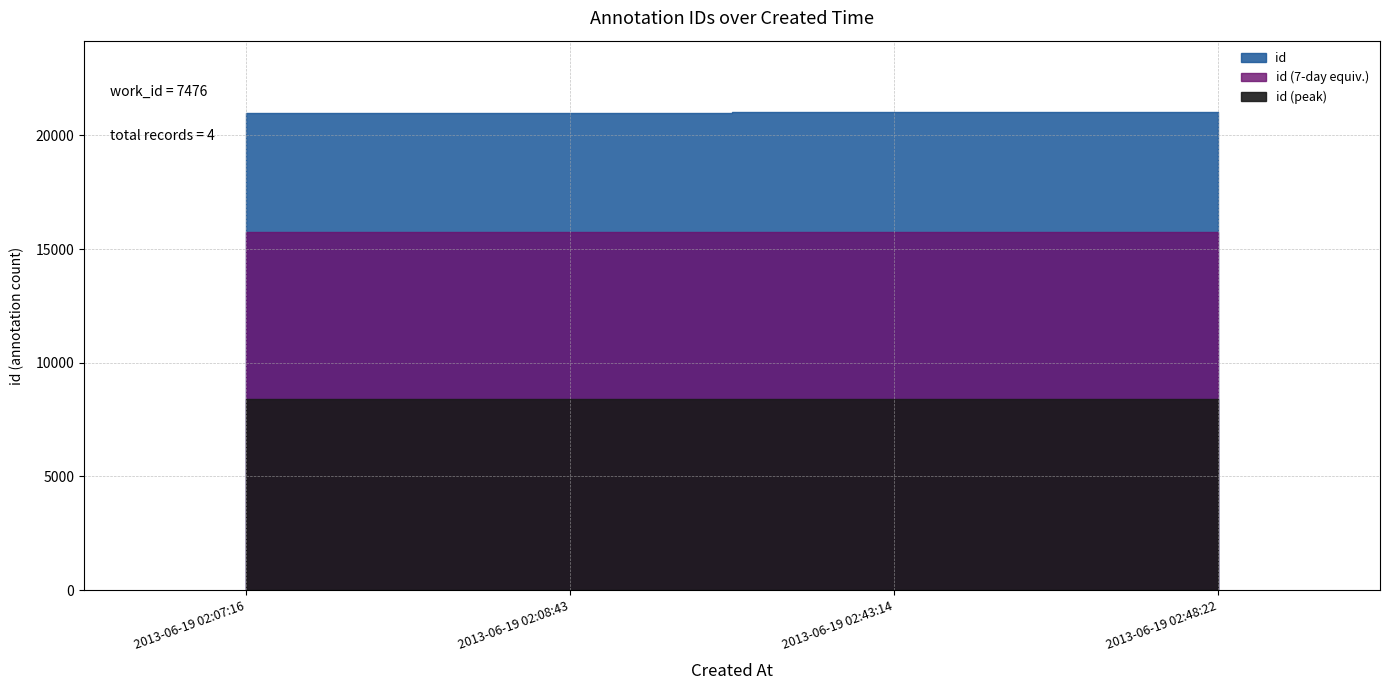

At which category does the chart reach its minimum across all series?

2013-06-19 02:07:16